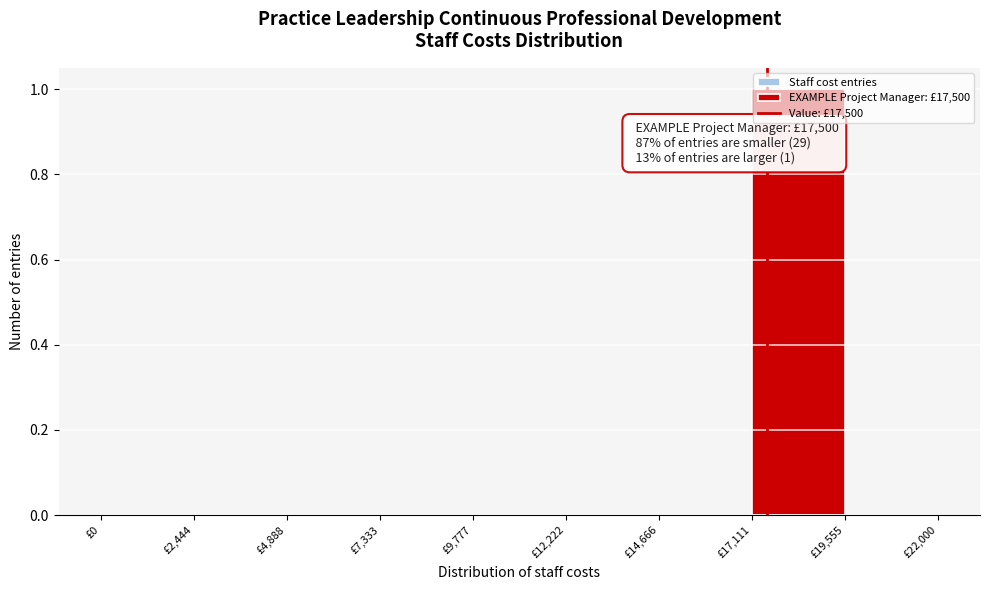

Over which range of the x-axis is the bar tallest?

17000 to 19500